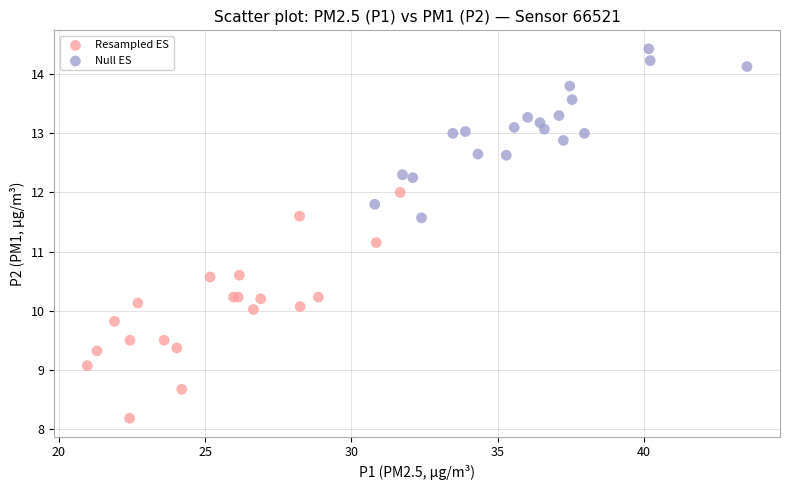

Which series reaches the minimum Y coordinate?

Resampled ES